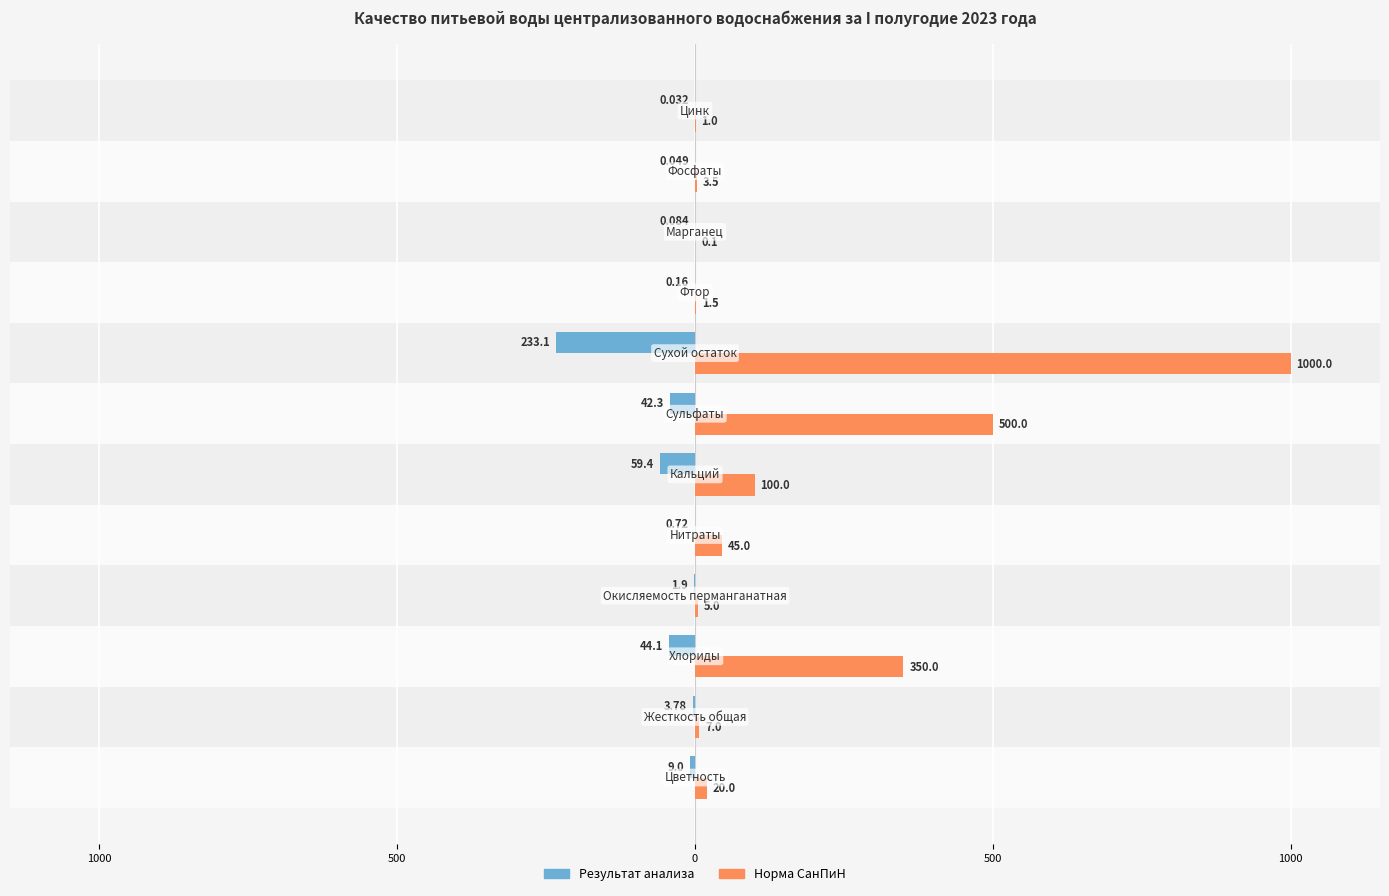

What are all the series names shown in the legend?

Результат анализа, Норма СанПиН